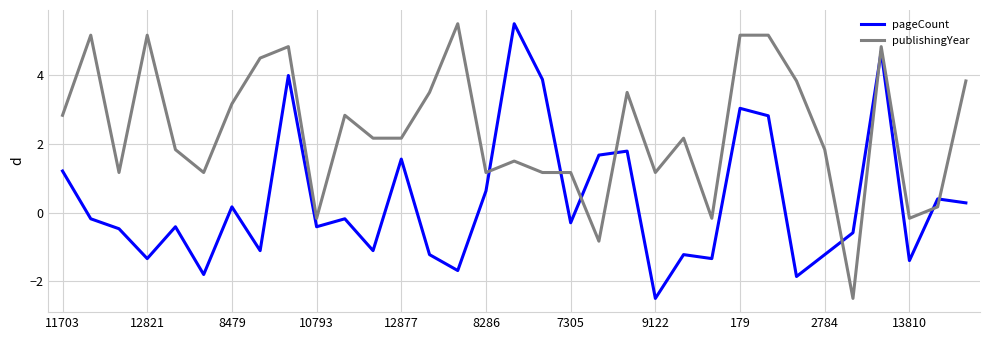

What is the minimum value shown in the chart?

-2.5